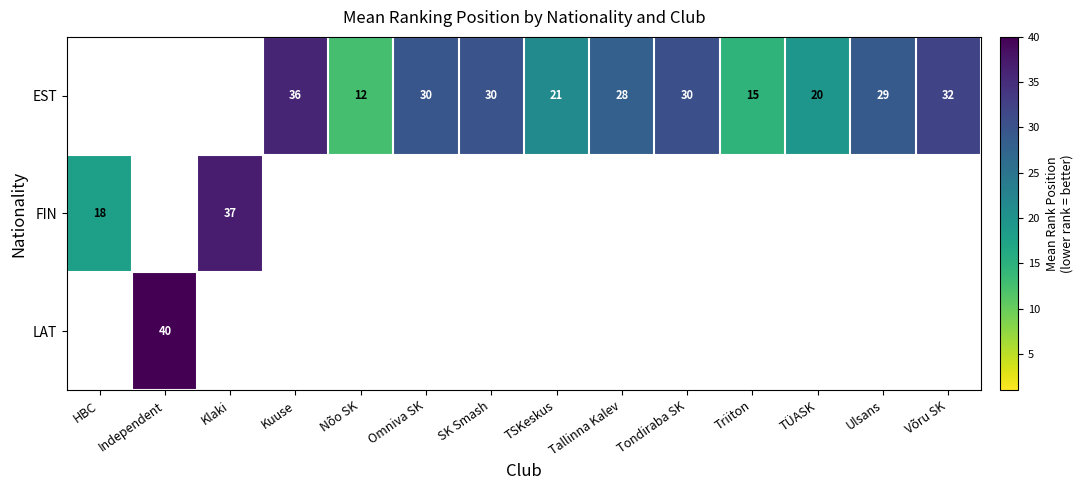

How many categories are shown in the chart?

14